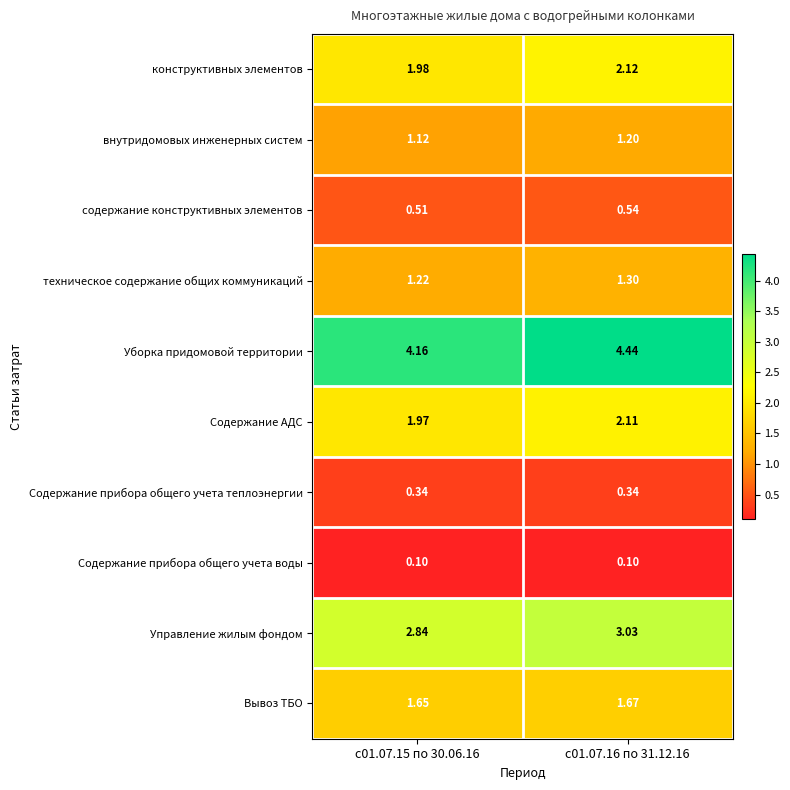

At which category is the sum across all series the highest?

с01.07.16 по 31.12.16